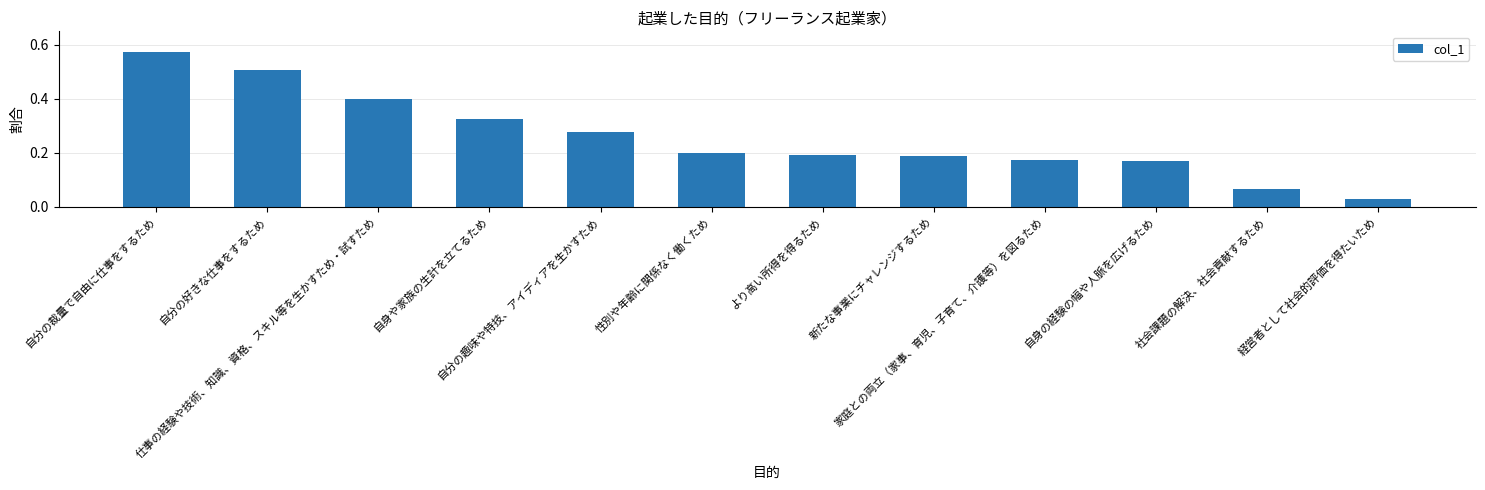

Which label corresponds to the largest value in the chart?

自分の裁量で自由に仕事をするため